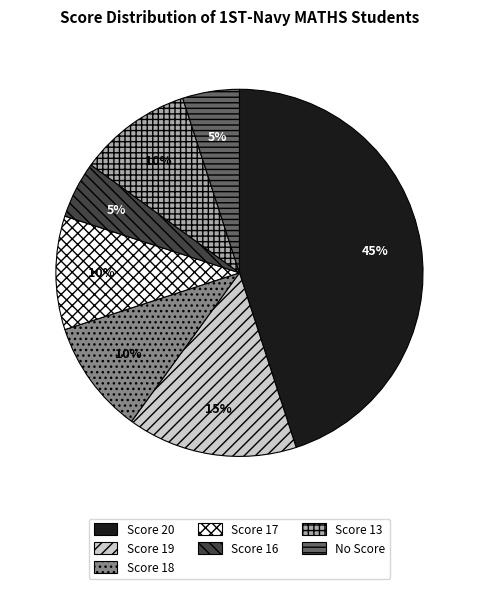

Between Score 16 and Score 19, which is larger?

Score 19